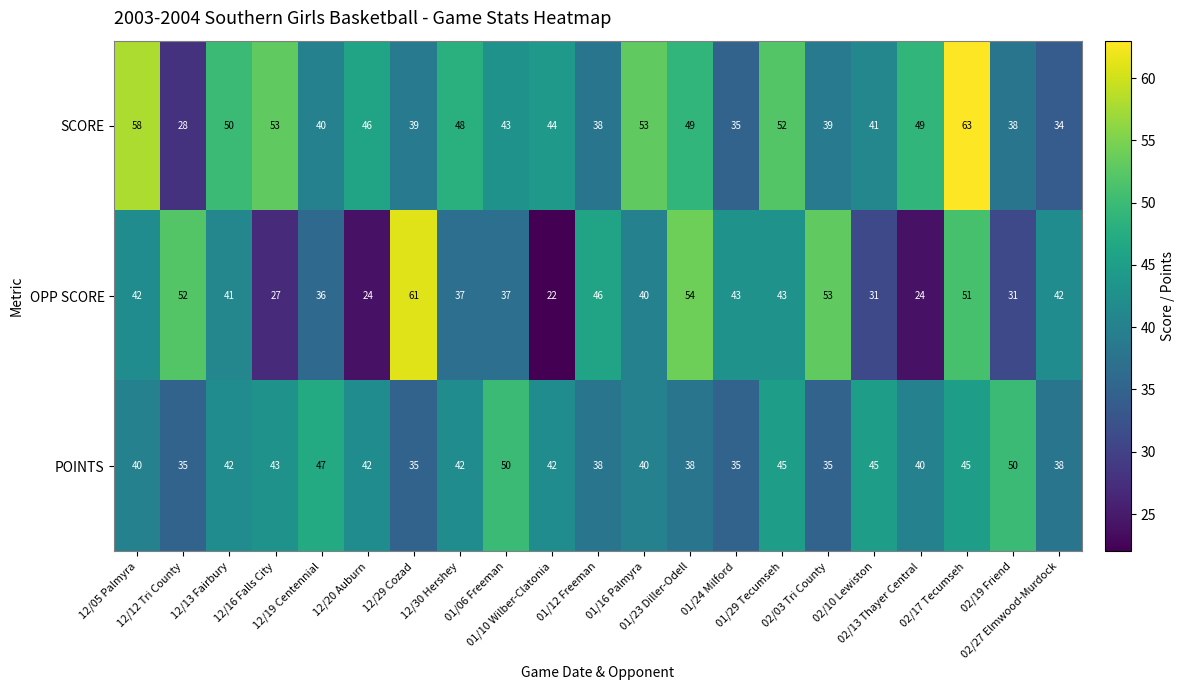

List the series in order of their overall mean, highest first.

SCORE, POINTS, OPP SCORE